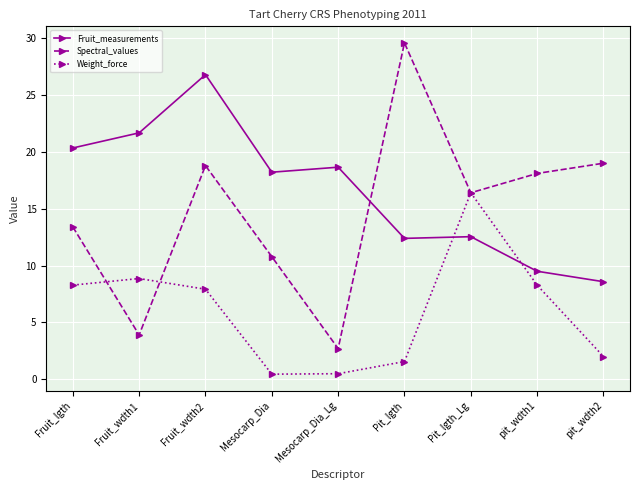

How many data points does each series have?

9